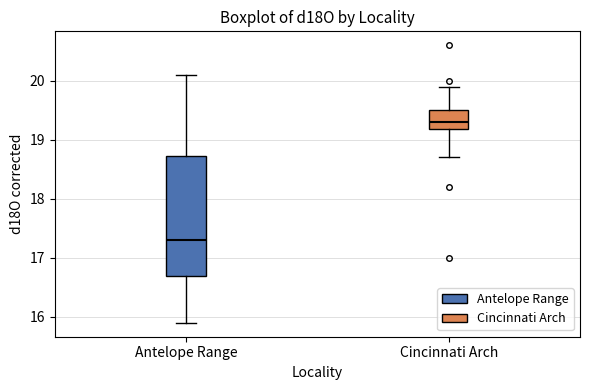

Where is the upper edge of the box for Antelope Range on the y-axis? The values are not printed on the chart, so give them approximately, as read against the axis.

18.7